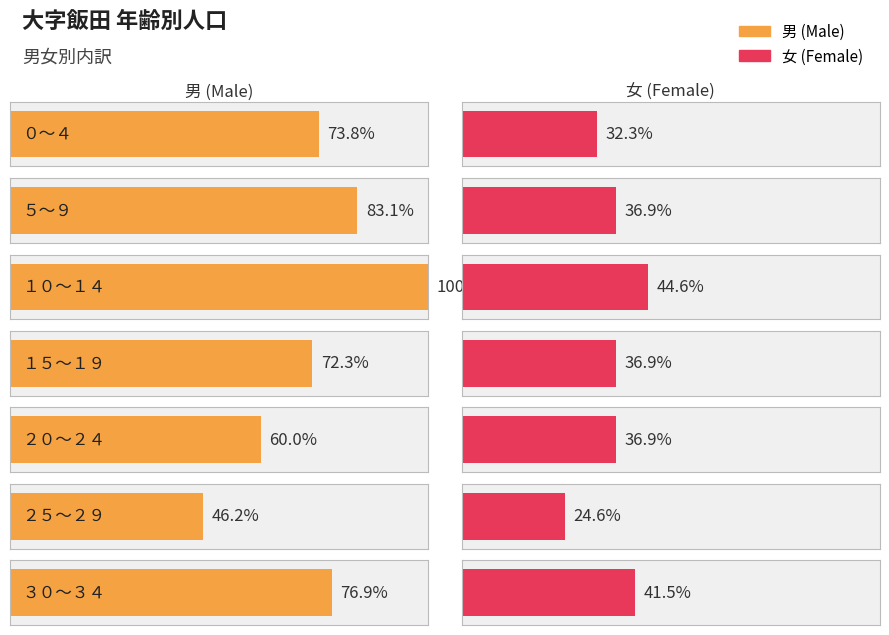

Is the value of 女 at １５～１９ greater than the value of 男 at １５～１９?

No